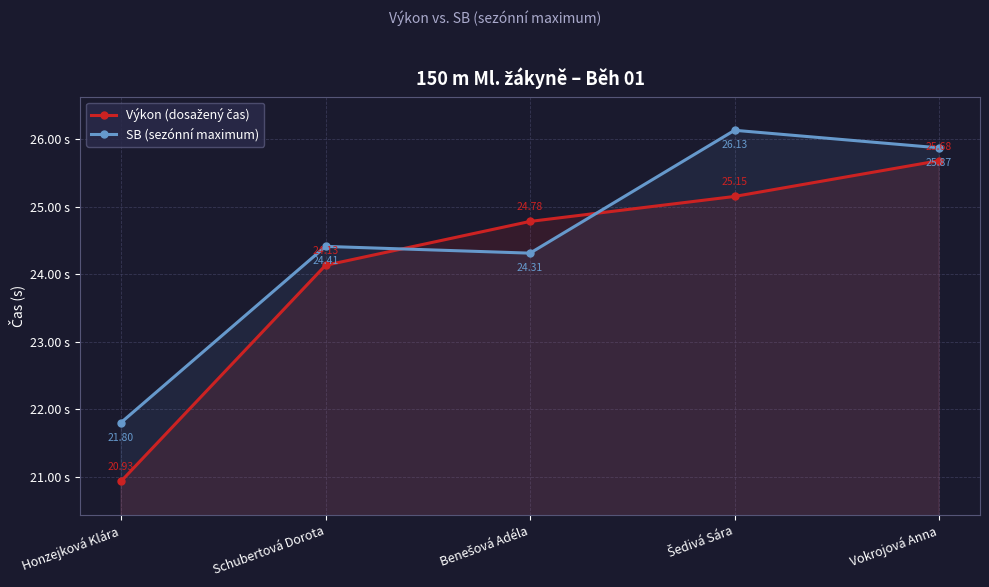

True or false: SB (sezónní maximum) has more than 2 points higher than both neighbors.

False